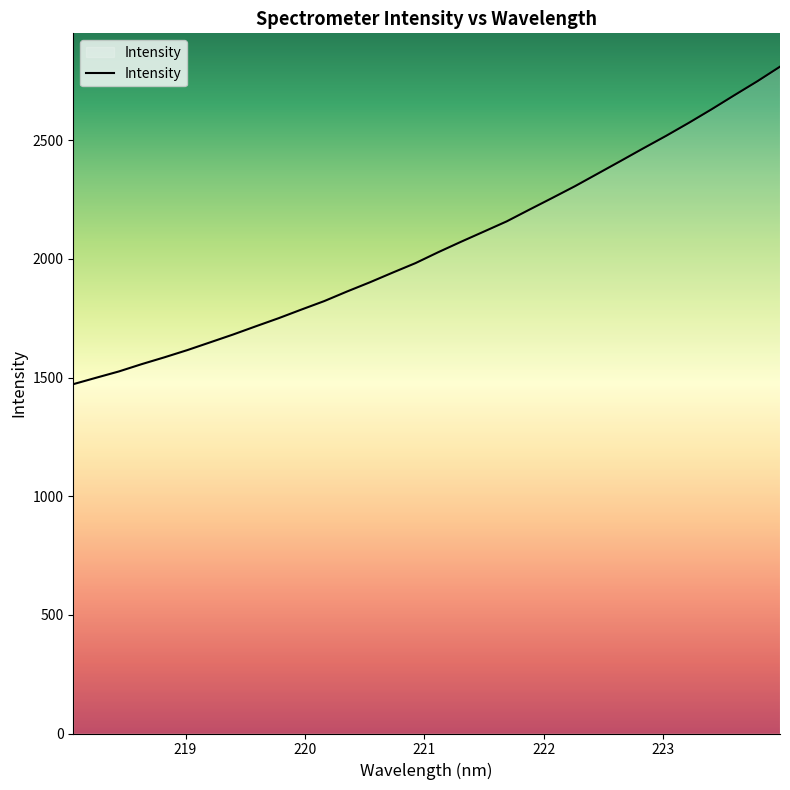

What is the greatest value displayed?

2809.7